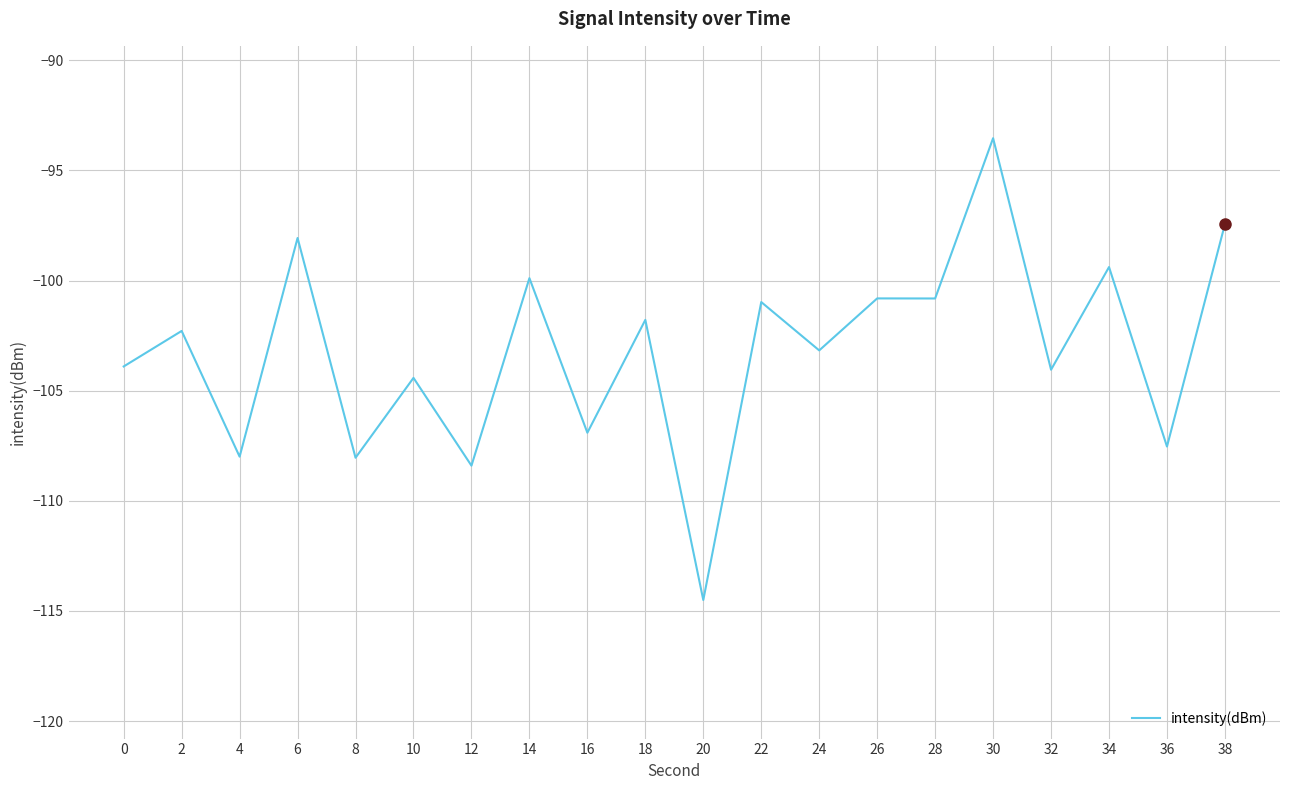

True or false: the data shows -101.0 at 22.

True